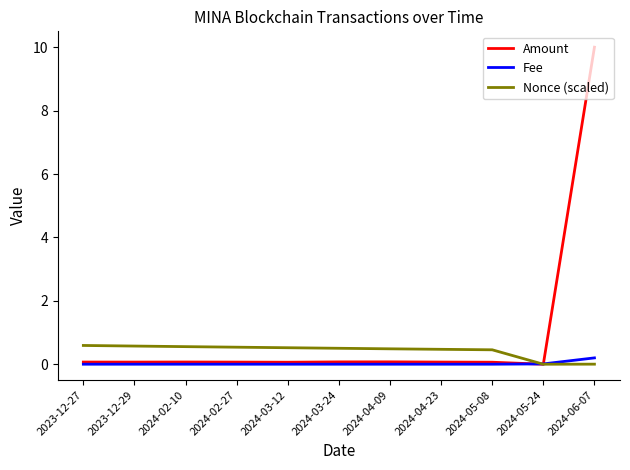

What is the average value of the Amount series?

1.0